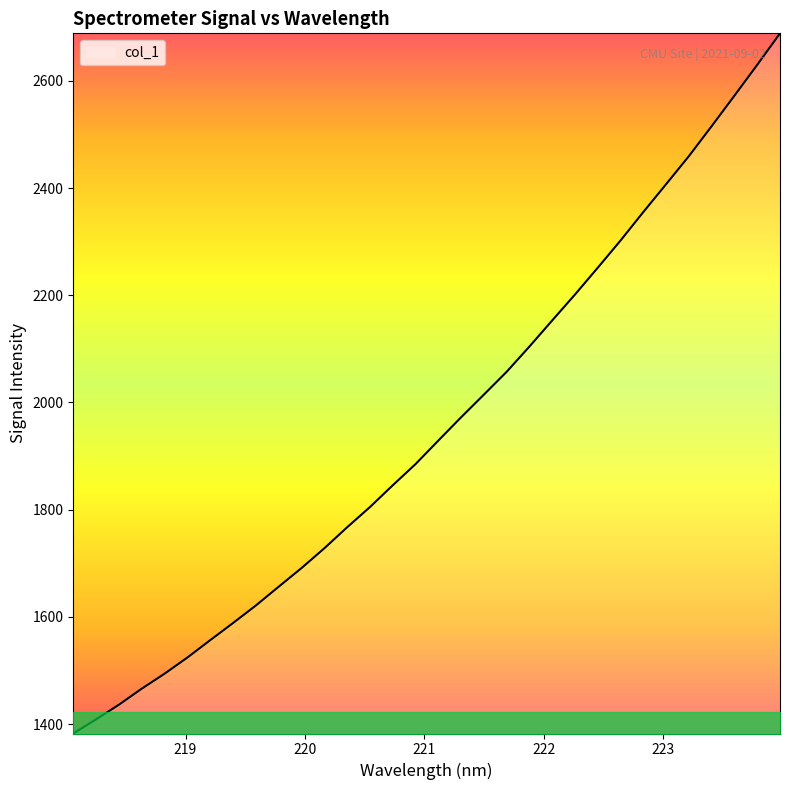

What is the greatest value displayed?

2688.6